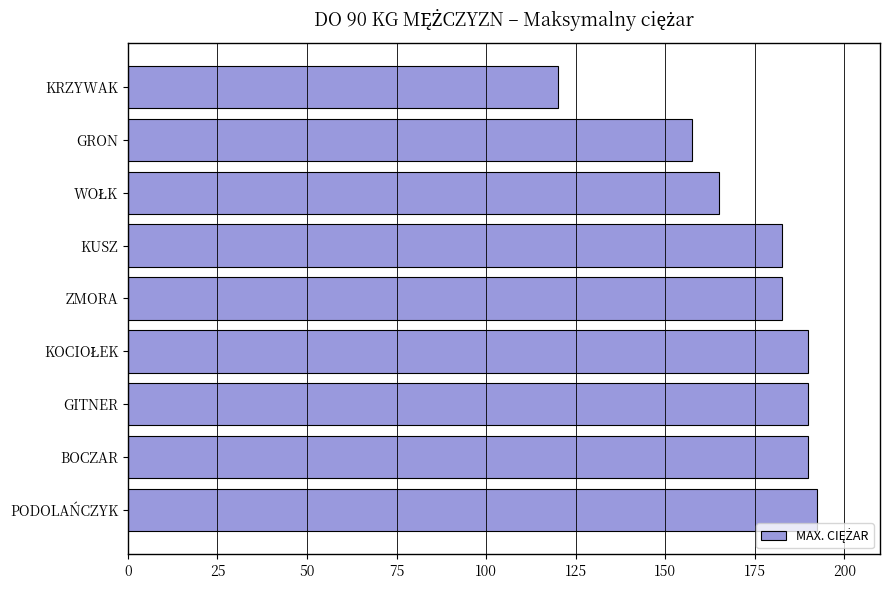

Does the chart contain any negative values?

No